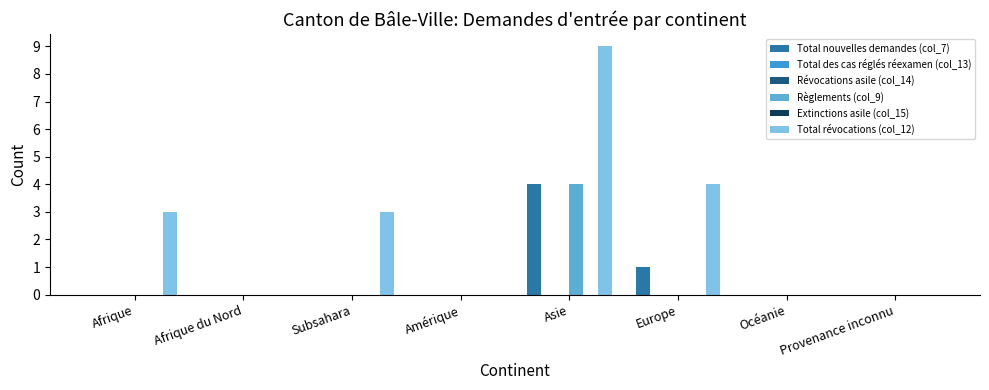

Does the chart contain any negative values?

No